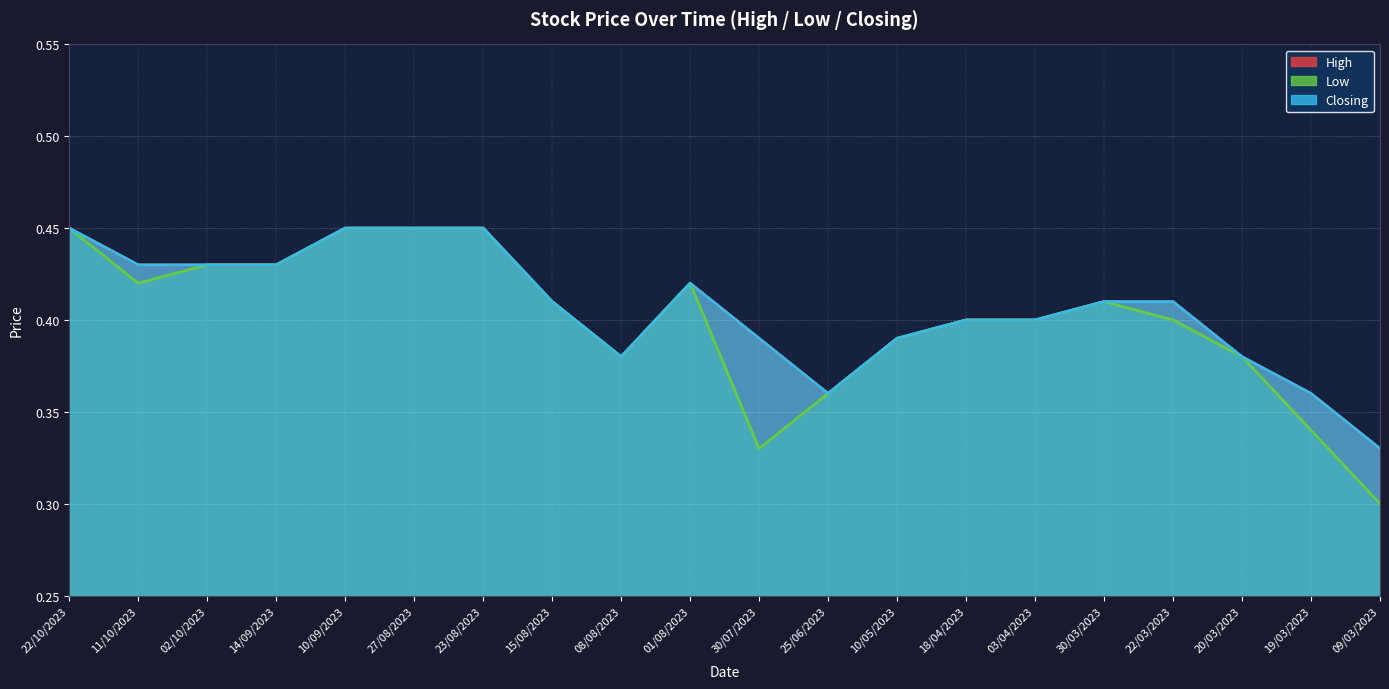

Between 23/08/2023 and 25/06/2023, which series saw the biggest shift?

High